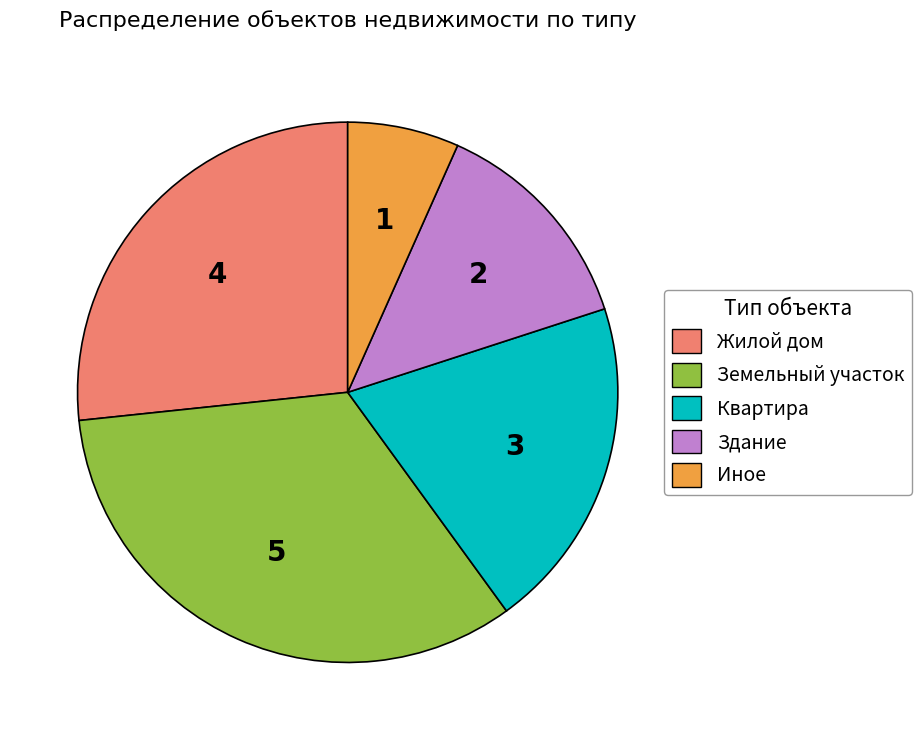

Does any single category account for the majority?

No